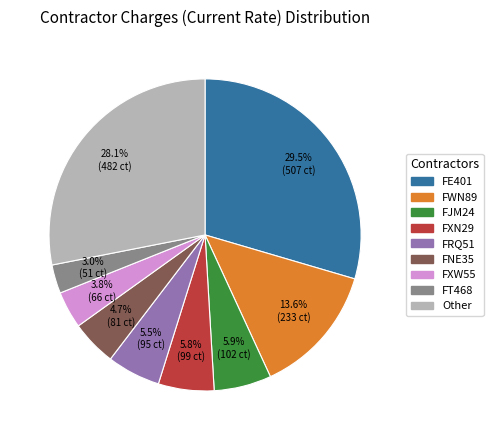

Is there any slice that represents more than half of the pie?

No